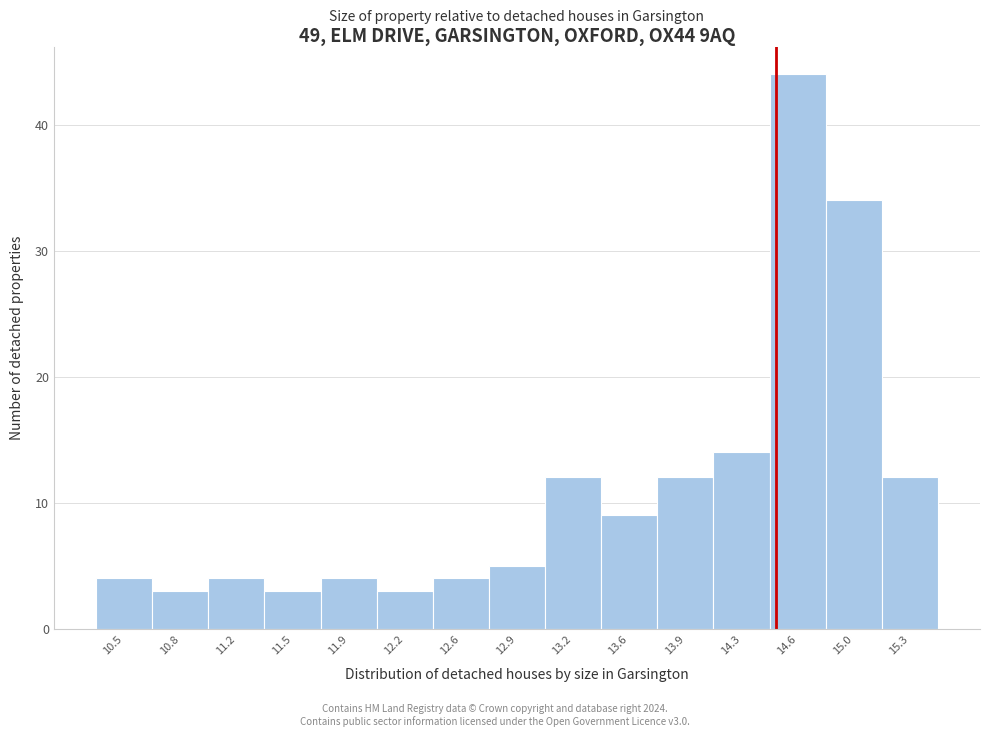

Which range on the x-axis has the tallest bar?

14.45 to 14.80